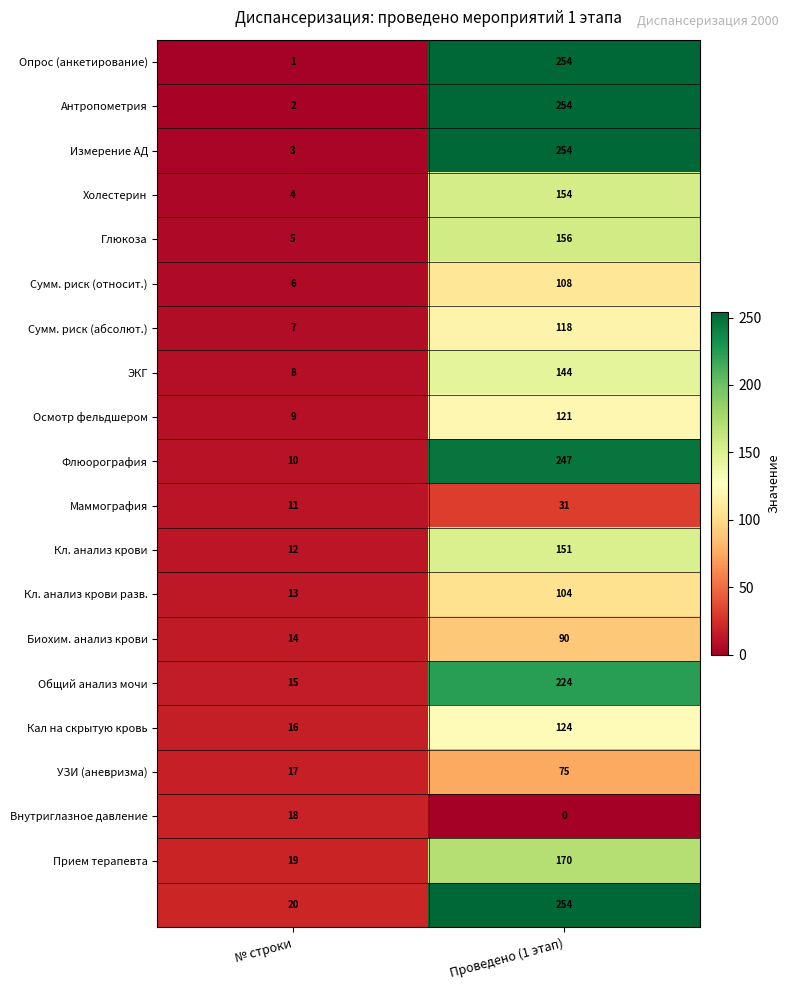

Which category has the highest value across all series?

Проведено (1 этап)